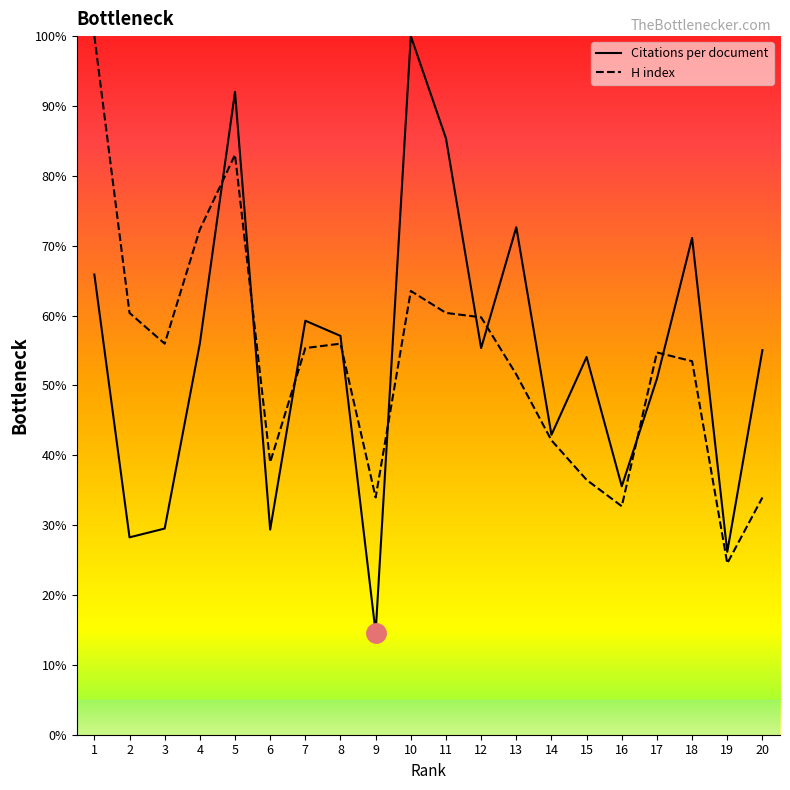

True or false: Citations per document has a value of 56.0 at 4.

True